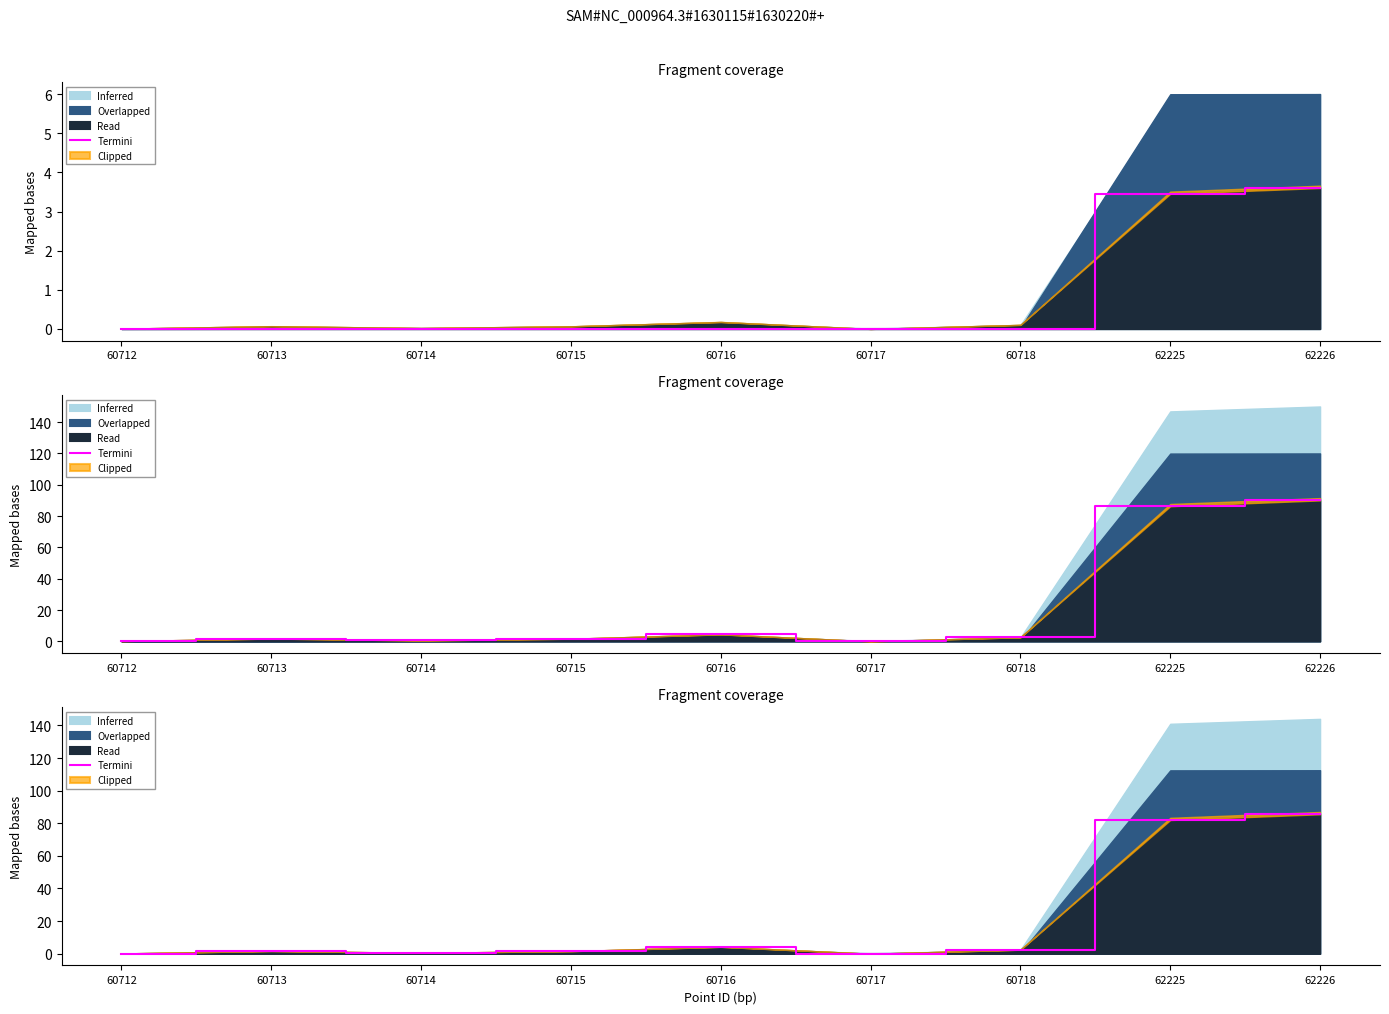

How many data points does each series have?

9